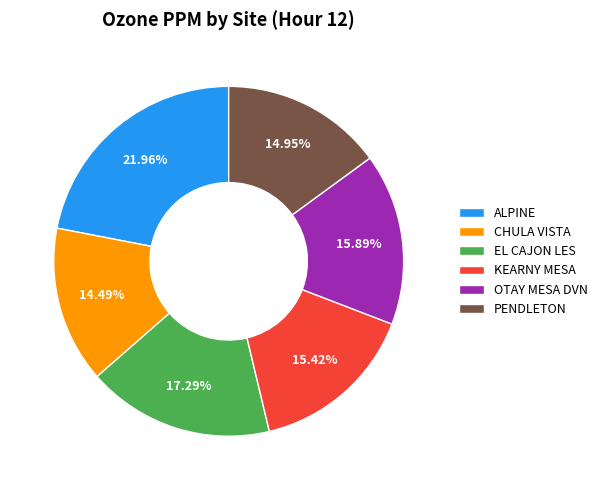

What percentage is the CHULA VISTA slice, to the nearest percent?

14%